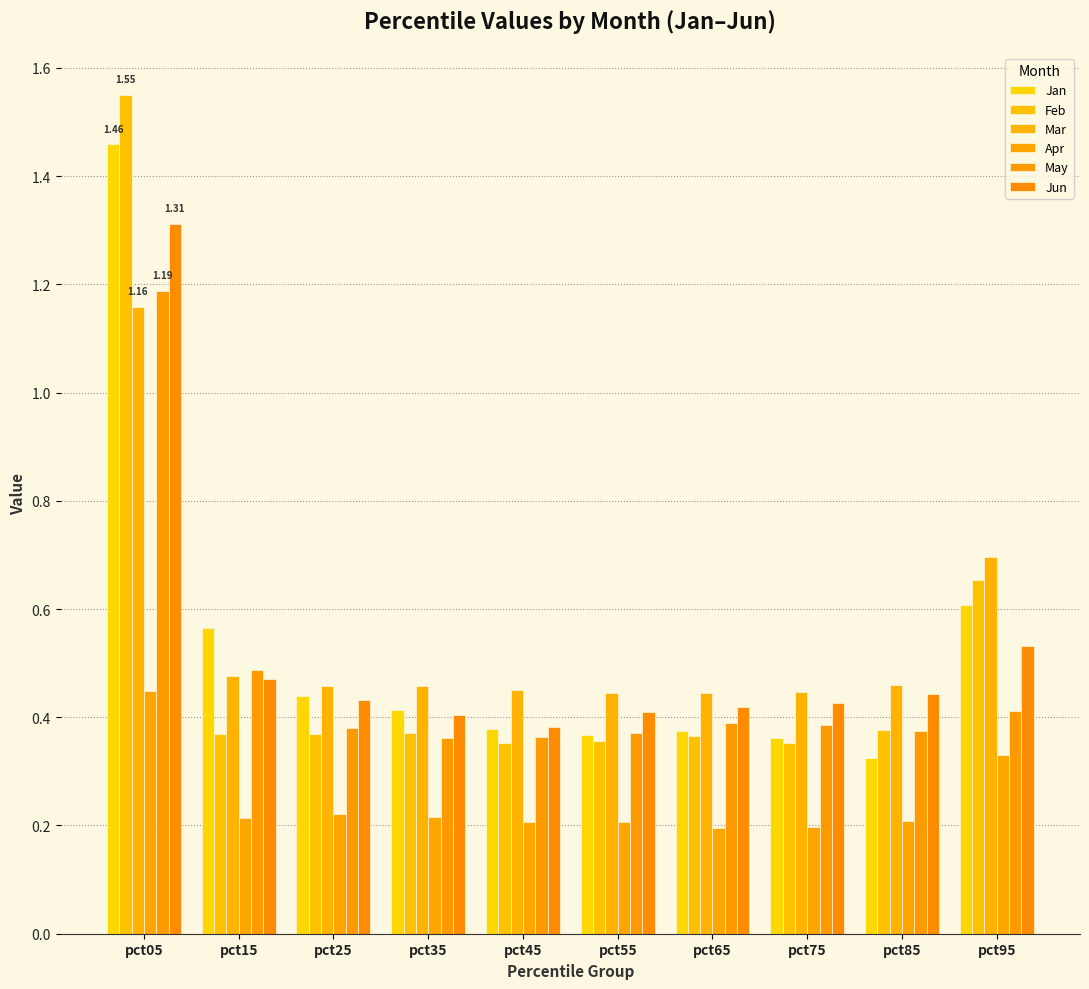

Is it true that May equals 0.5 at pct65?

False